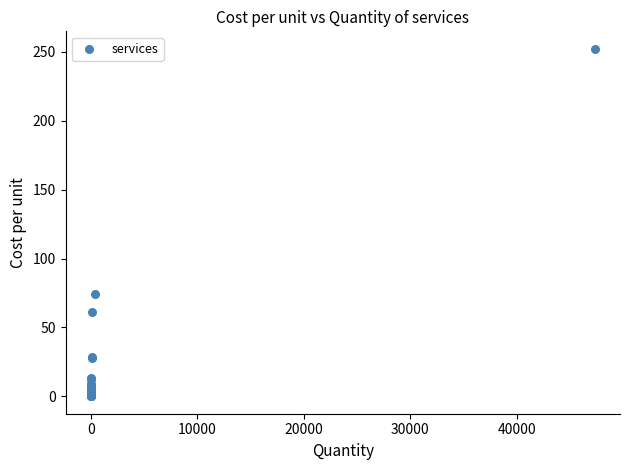

What Y value in the scatter plot is closest to 126?

74.1